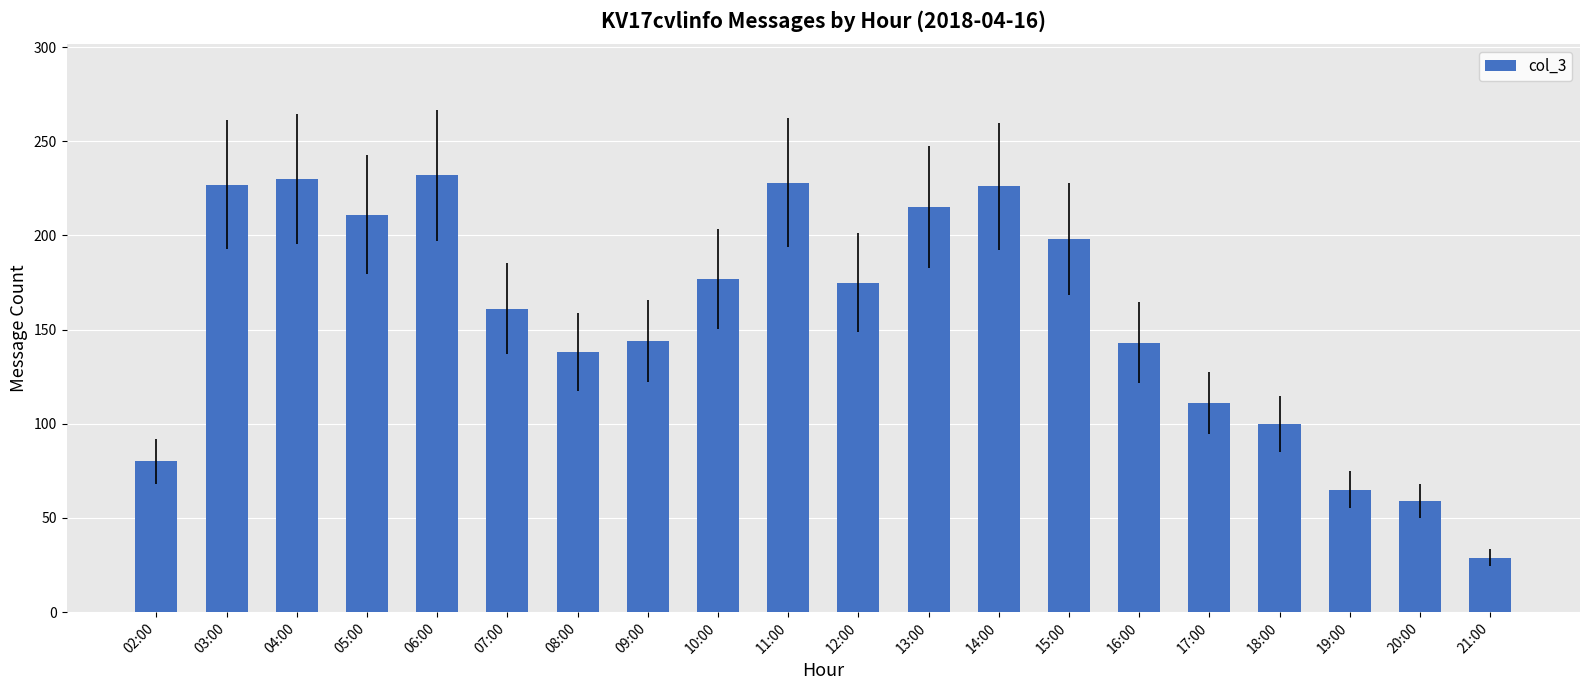

How many categories are shown in the chart?

20